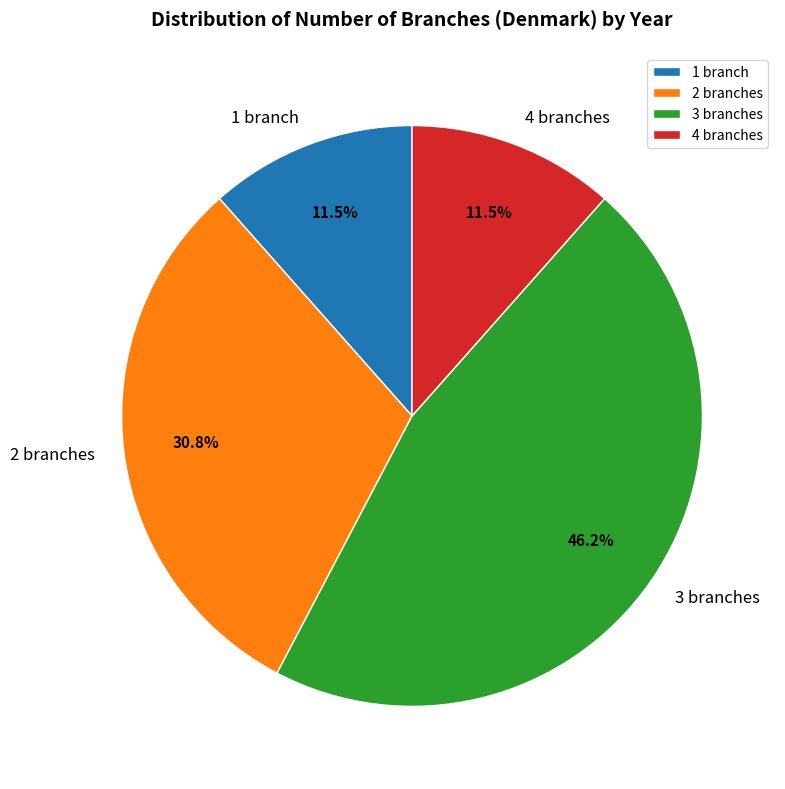

What portion of the pie excludes 1 branch?

88.5%